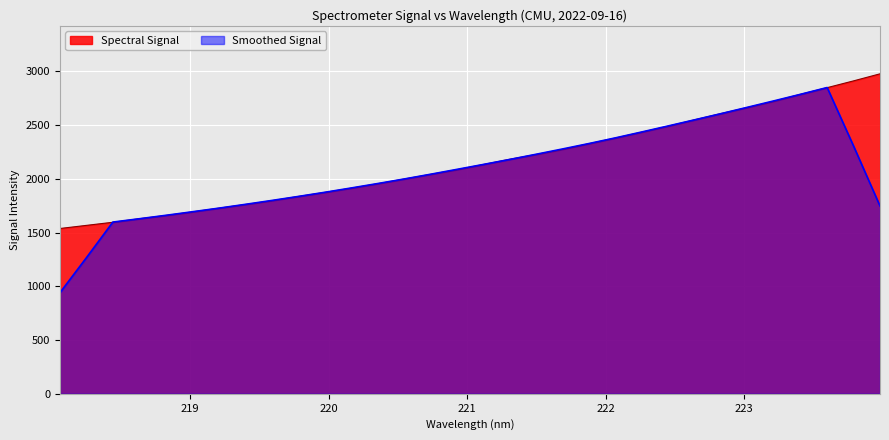

Where does the data first go above 2132?

221.1174